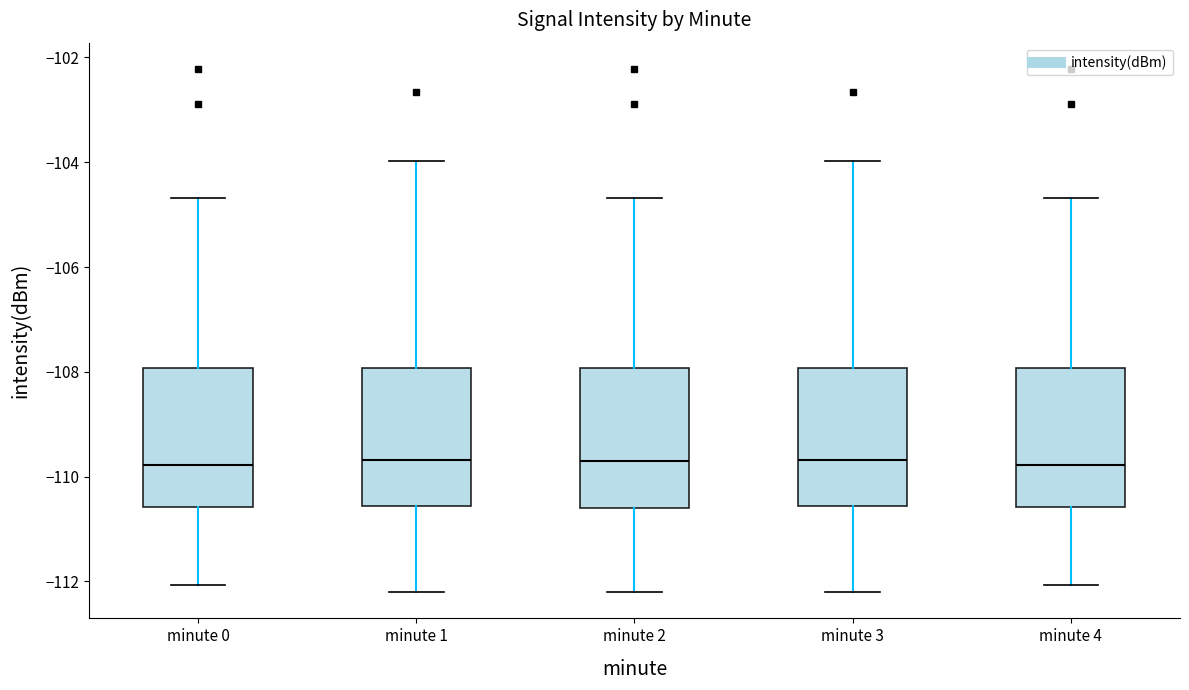

Reading left to right, transcribe this box plot: for each box, give where its median line is, the range the box spans, and where its two whiskers end, as read against the y-axis. The values are not printed on the chart, so give them approximately, as read against the axis.

minute 0: median -109.8, box -110.6 to -108.0, whiskers -112.0 to -104.6
minute 1: median -109.6, box -110.6 to -108.0, whiskers -112.2 to -104.0
minute 2: median -109.6, box -110.6 to -108.0, whiskers -112.2 to -104.6
minute 3: median -109.6, box -110.6 to -108.0, whiskers -112.2 to -104.0
minute 4: median -109.8, box -110.6 to -108.0, whiskers -112.0 to -104.6